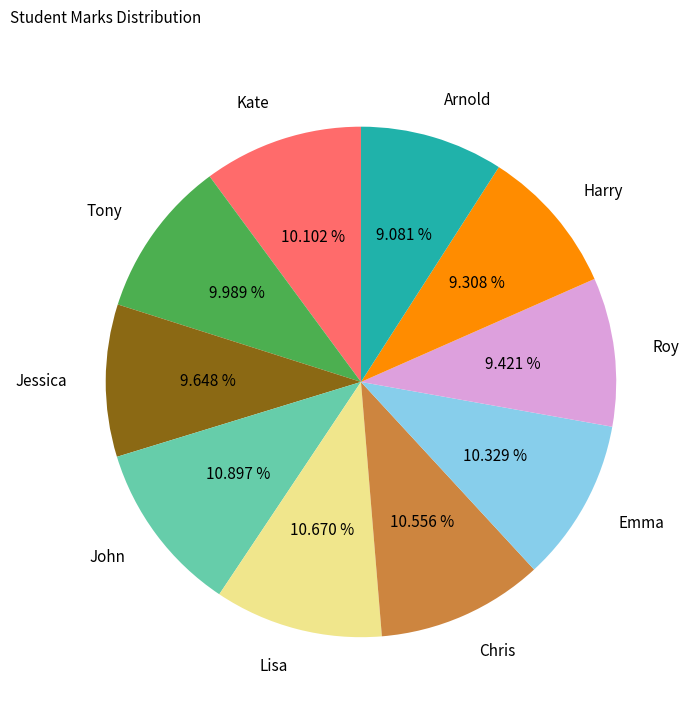

Which has a higher value, Arnold or Kate?

Kate